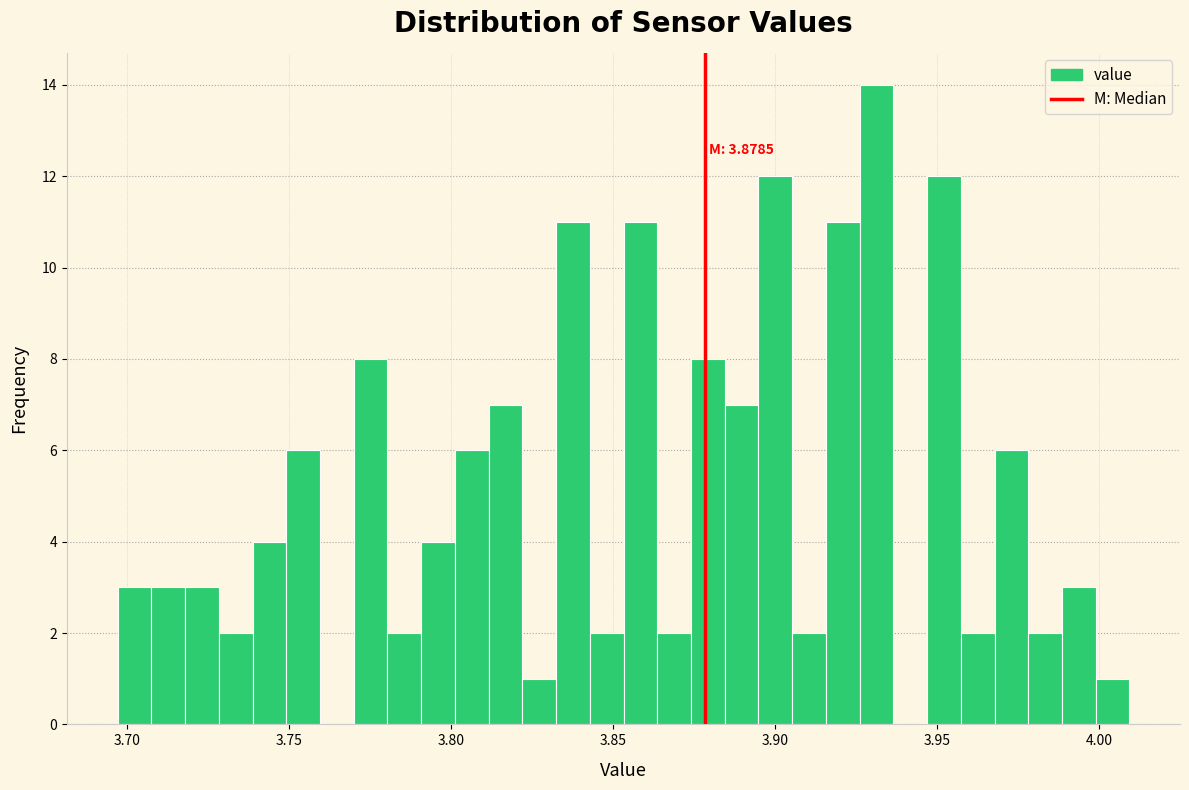

Read against the x-axis, roughly where is the centre of the tallest bar?

3.930